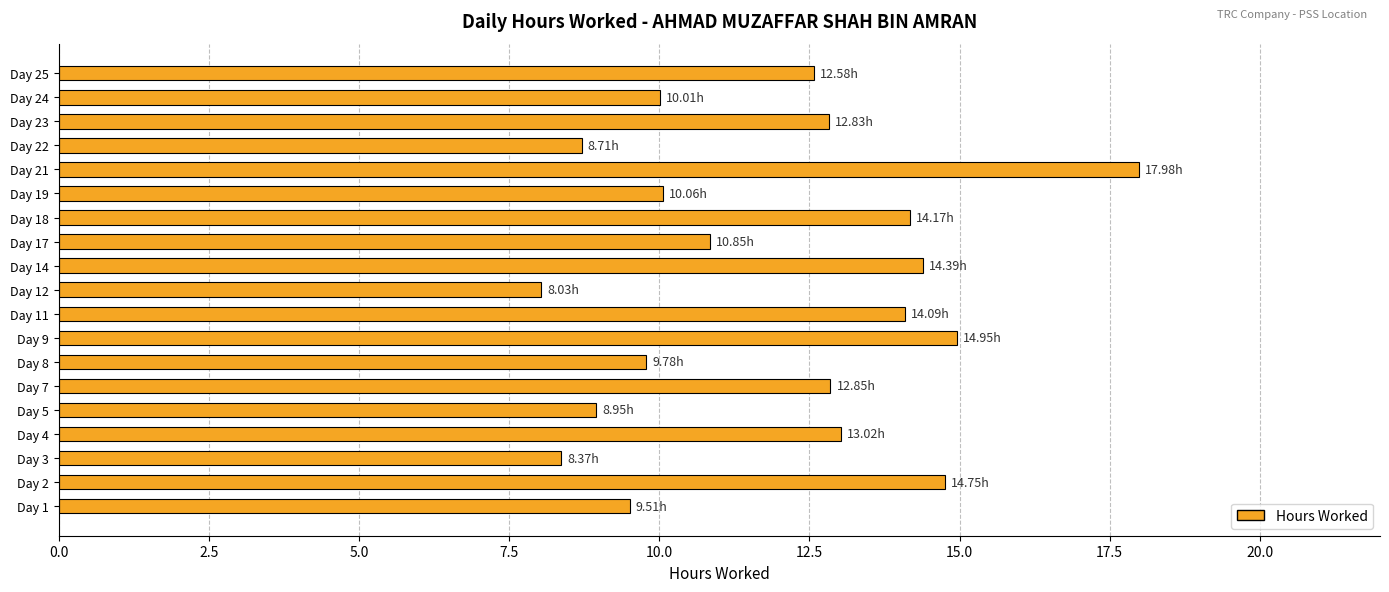

Between Day 4 and Day 9, which is larger?

Day 9